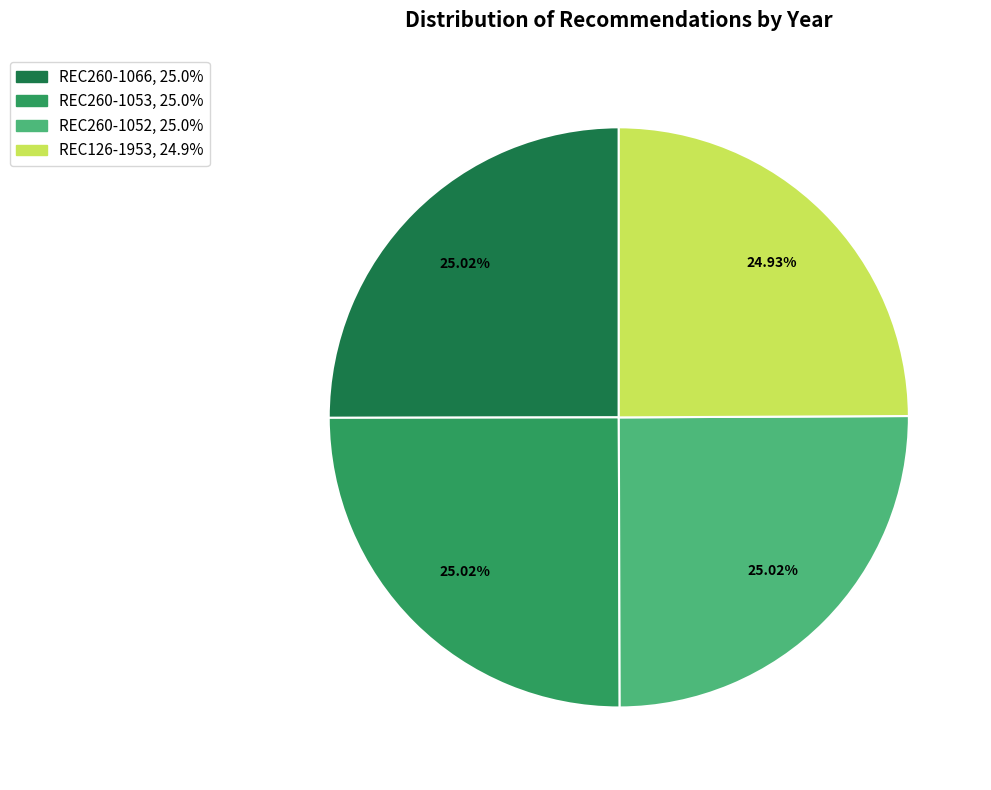

Does any single category account for the majority?

No